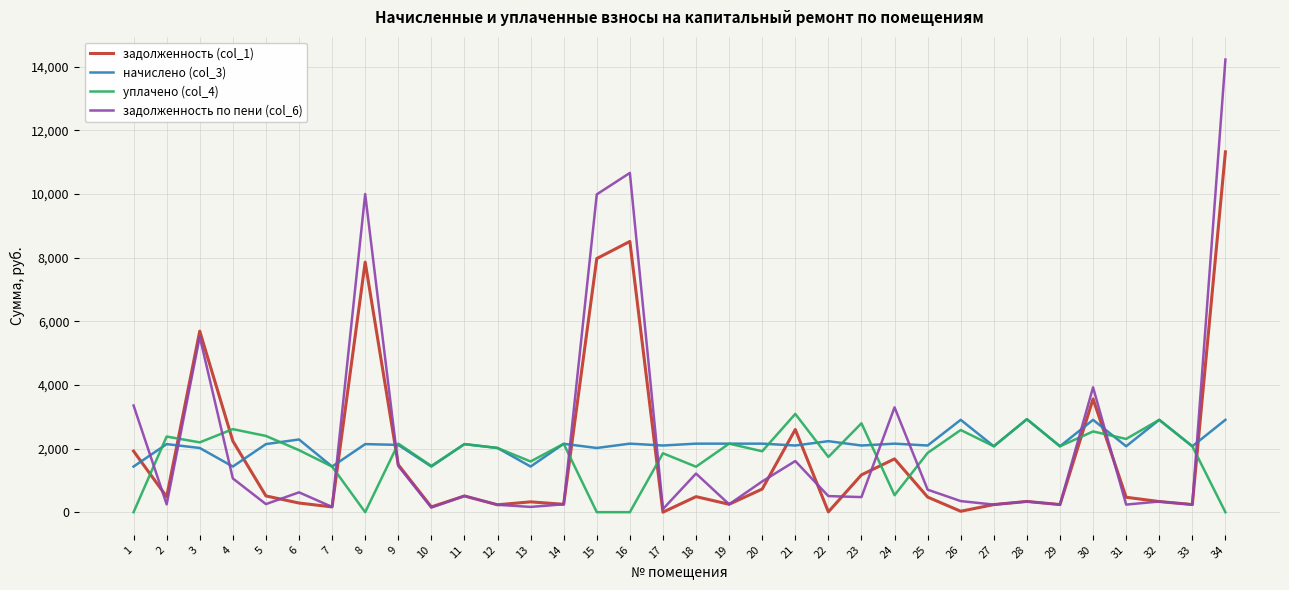

What is the difference between the задолженность (col_1) values at 12 and 11?

277.1